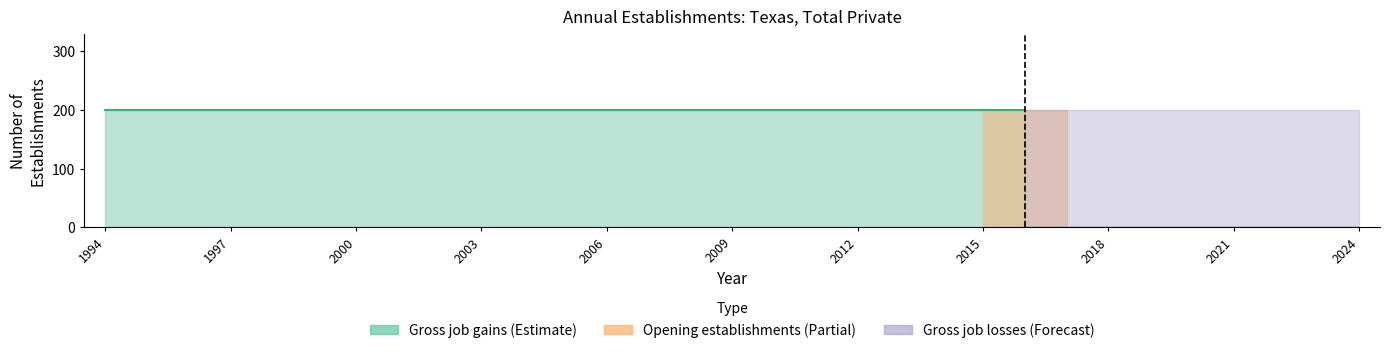

Between 2010 and 2013, which is larger?

2010